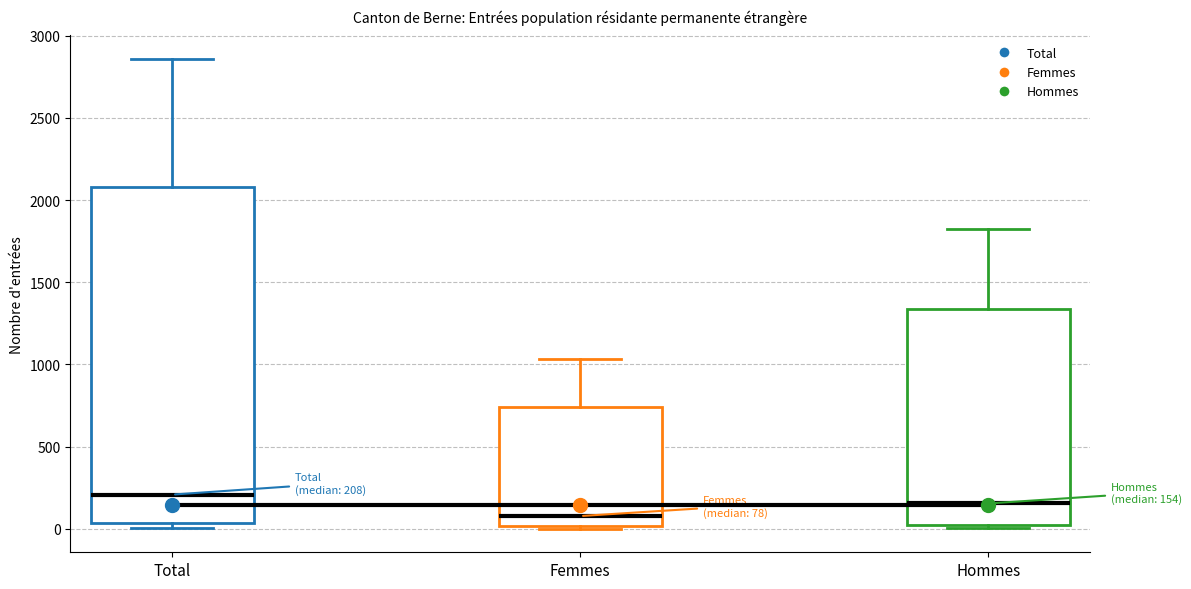

Which box has the highest median line?

Total